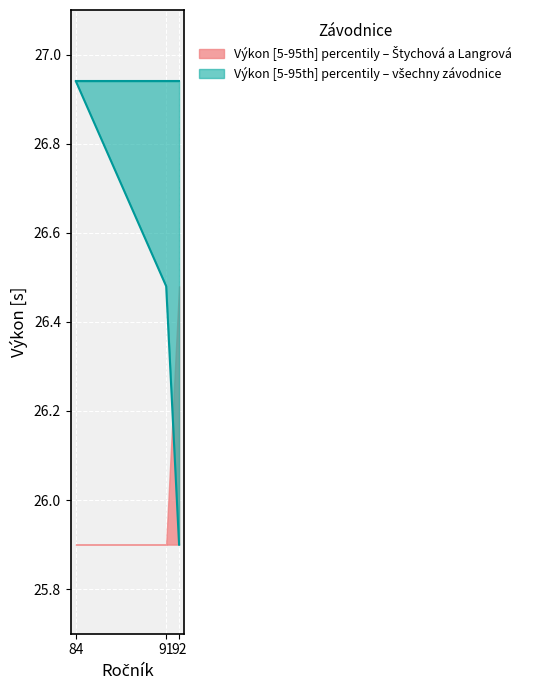

What is the minimum value shown in the chart?

25.9